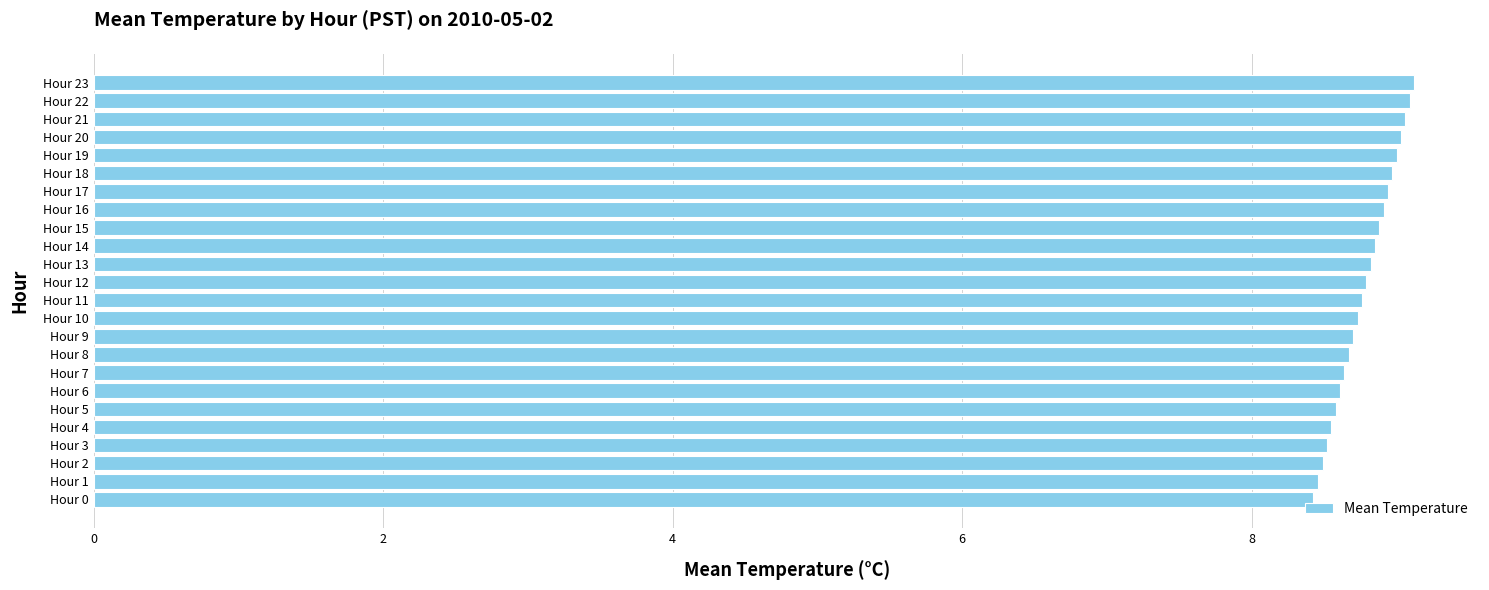

What is the average value?

8.8